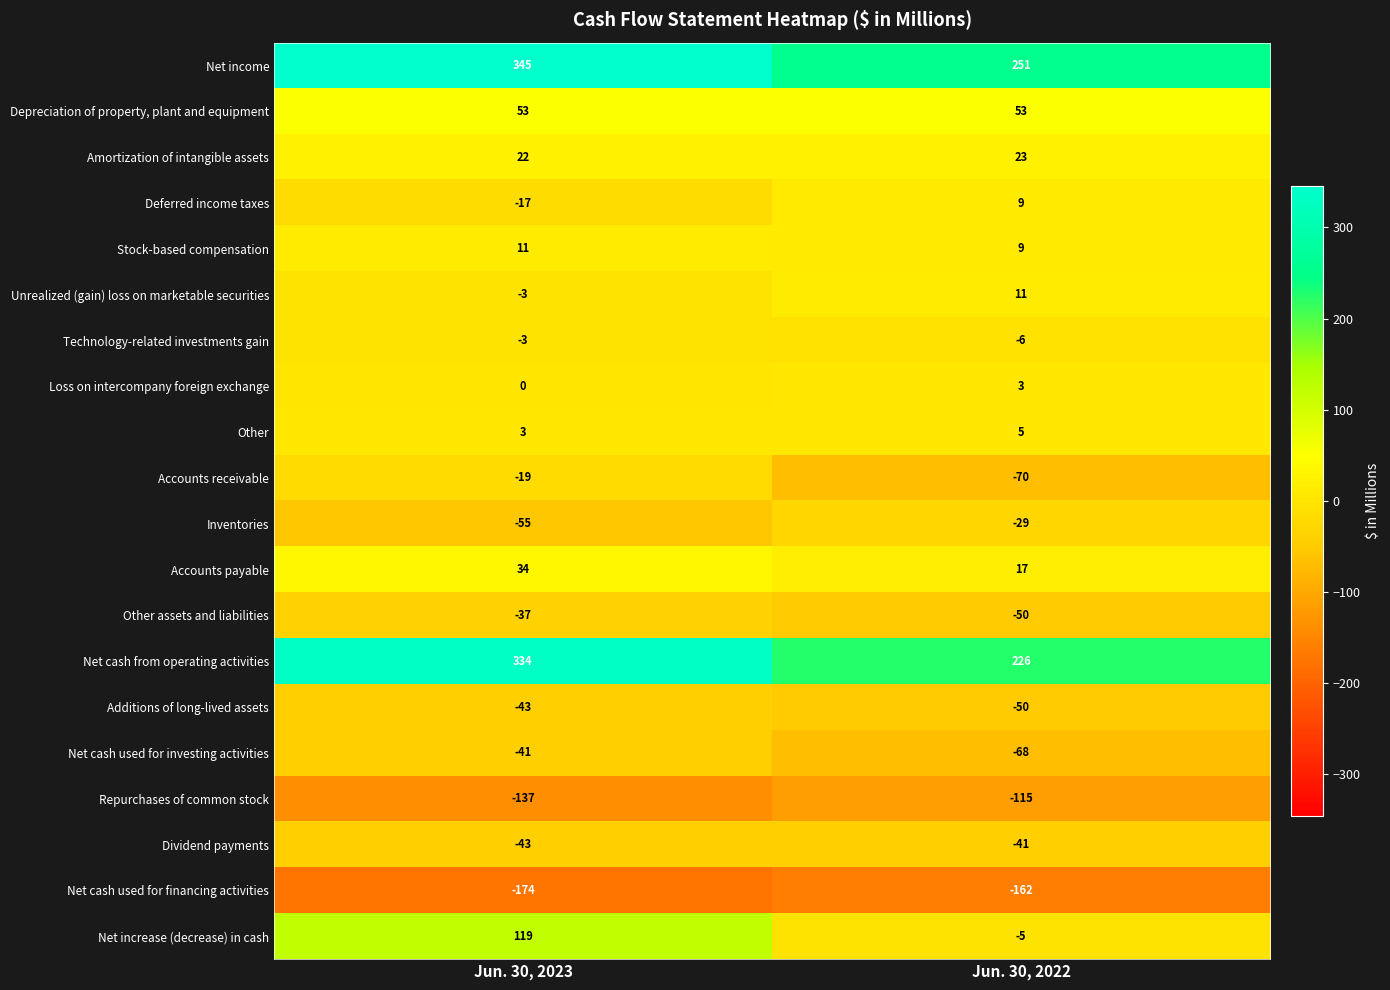

Rank the categories by Unrealized (gain) loss on marketable securities value from lowest to highest.

Jun. 30, 2023, Jun. 30, 2022